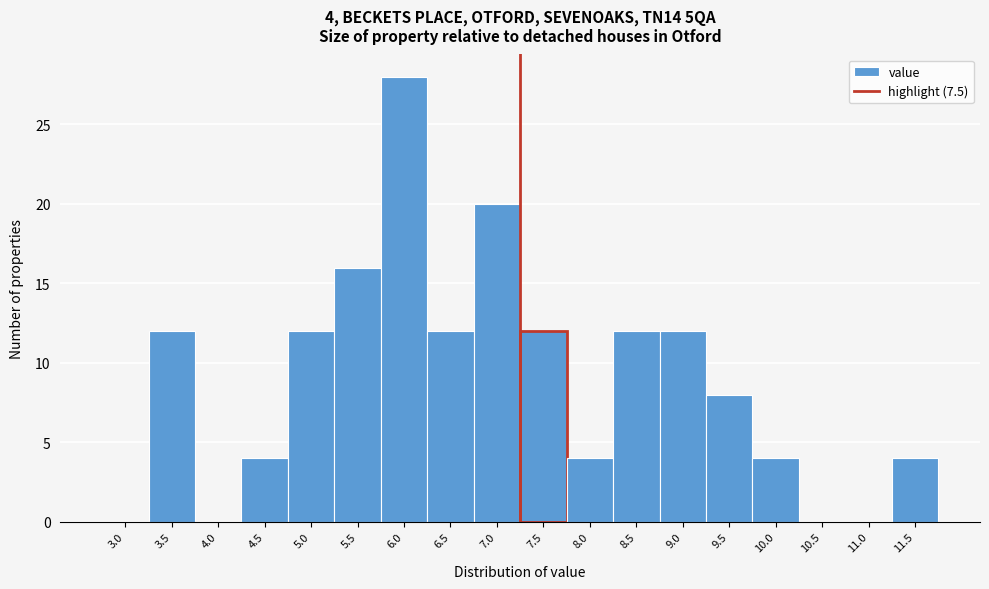

Reading left to right, transcribe all the data shown in this chart.

3.0=0	3.5=12	4.0=0	4.5=4	5.0=12	5.5=16	6.0=28	6.5=12	7.0=20	7.5=12	8.0=4	8.5=12	9.0=12	9.5=8	10.0=4	10.5=0	11.0=0	11.5=4